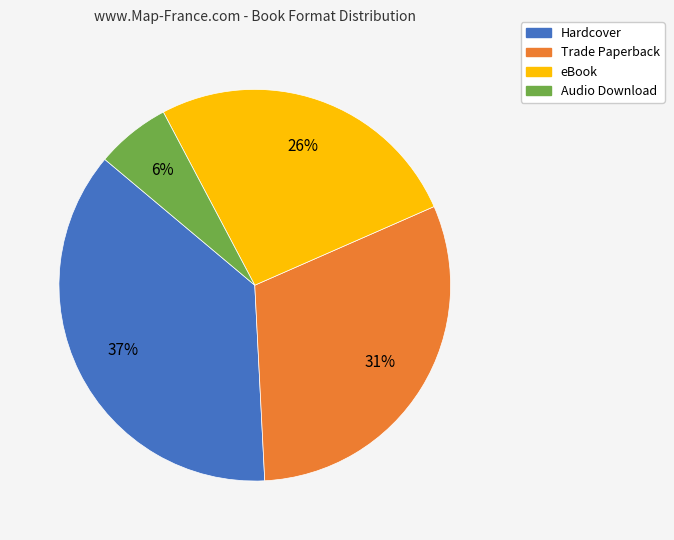

Rank the categories by value from lowest to highest.

Audio Download, eBook, Trade Paperback, Hardcover